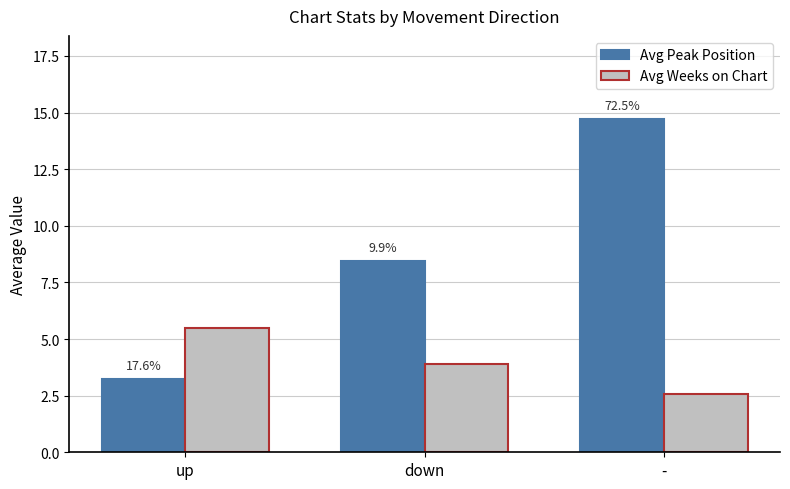

What is the label of the 3rd bar from the left?

-